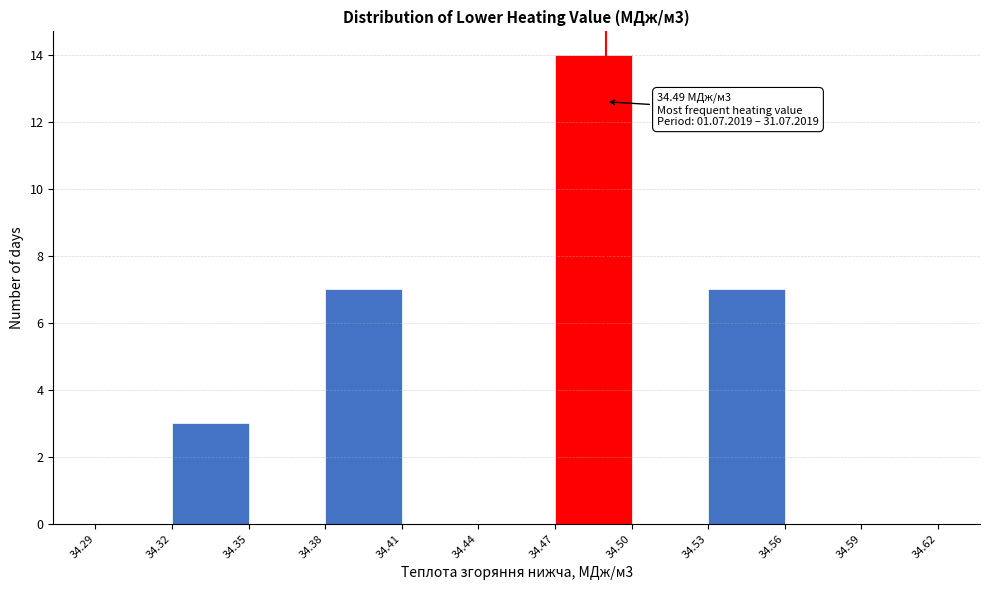

Over which range of the x-axis is the bar tallest?

34.47 to 34.50